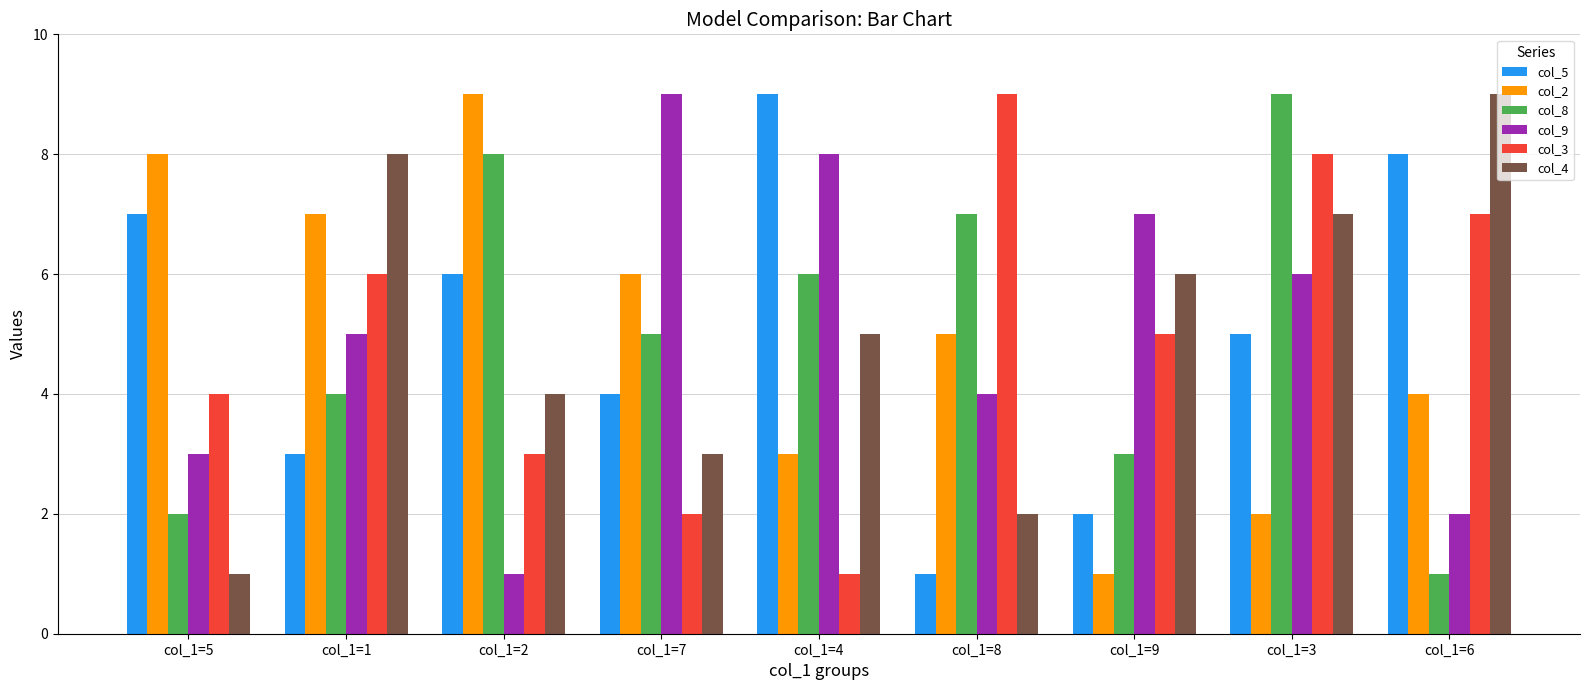

Rank the series at col_1=1 from lowest to highest value.

col_5, col_8, col_9, col_3, col_2, col_4